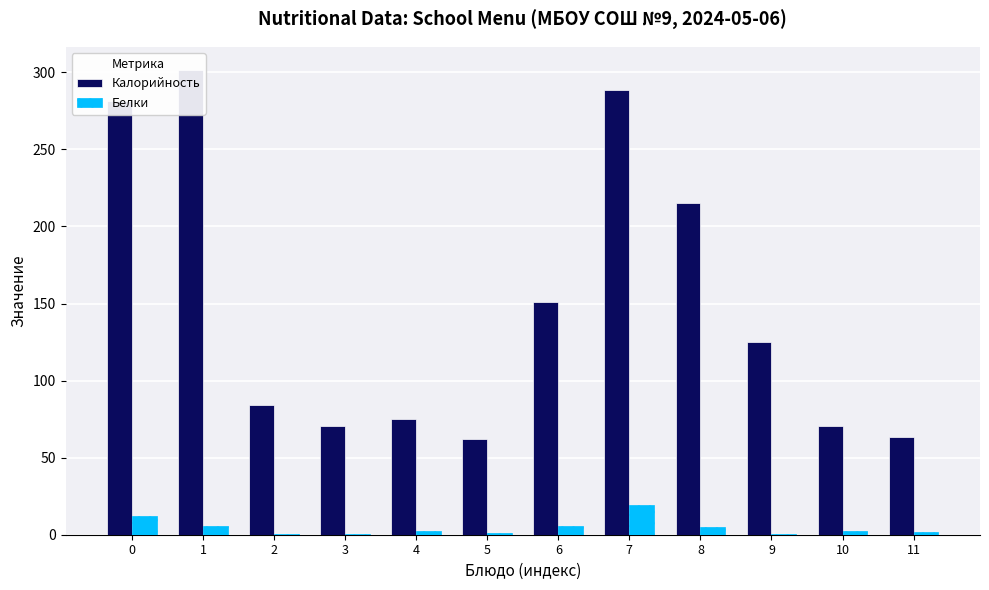

What is the highest value of the Калорийность series?

301.5